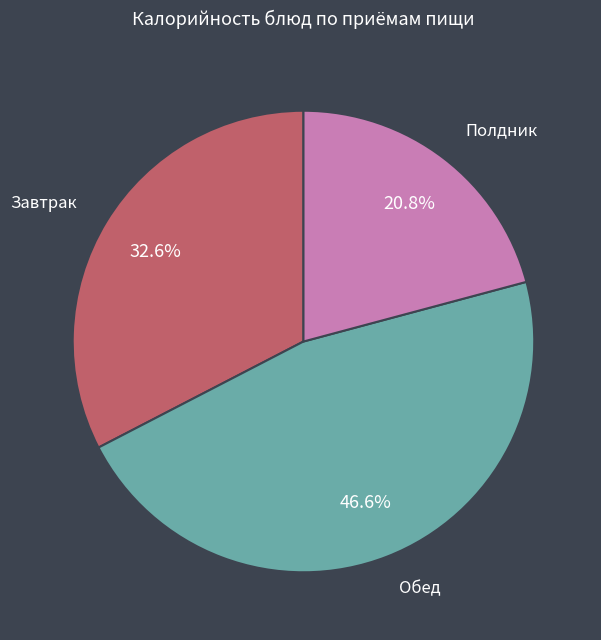

Does any single category account for the majority?

No